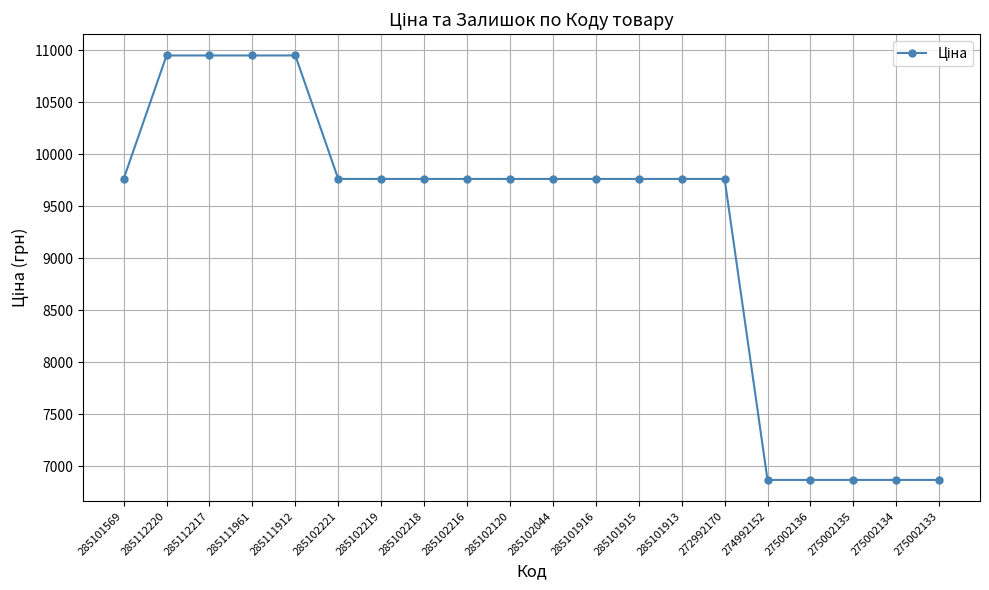

Between 272992170 and 285112220, which is larger?

285112220